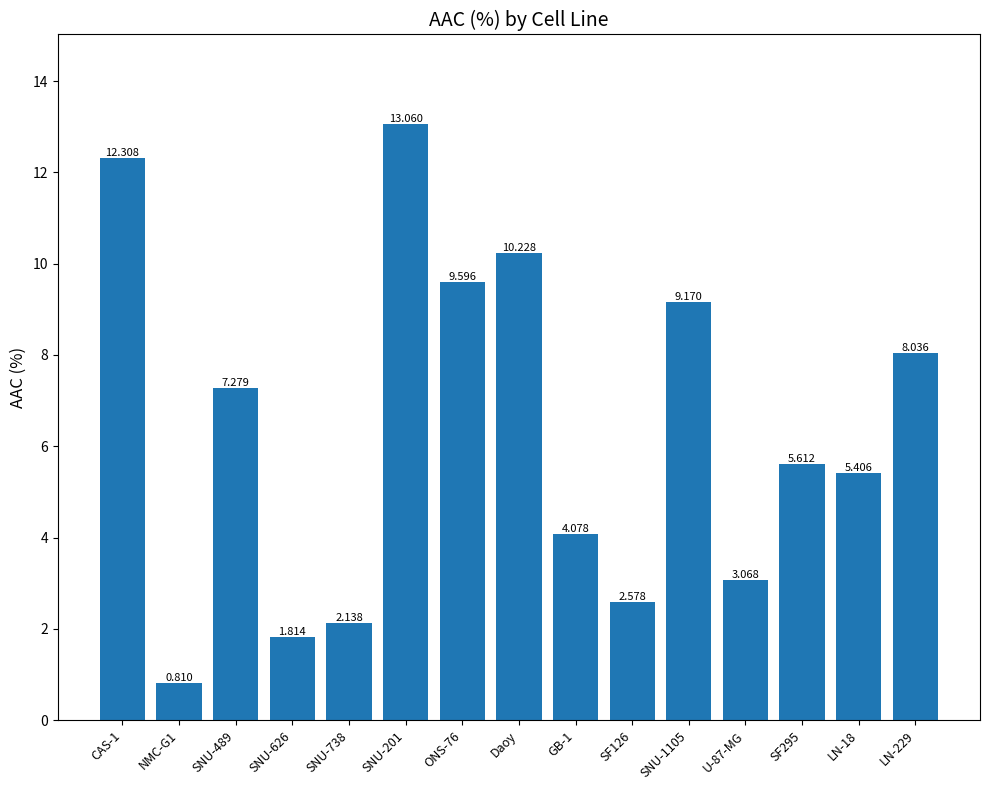

Reading right to left, what are all the values shown in this chart?

LN-229=8.0	LN-18=5.4	SF295=5.6	U-87-MG=3.1	SNU-1105=9.2	SF126=2.6	GB-1=4.1	Daoy=10.2	ONS-76=9.6	SNU-201=13.1	SNU-738=2.1	SNU-626=1.8	SNU-489=7.3	NMC-G1=0.8	CAS-1=12.3